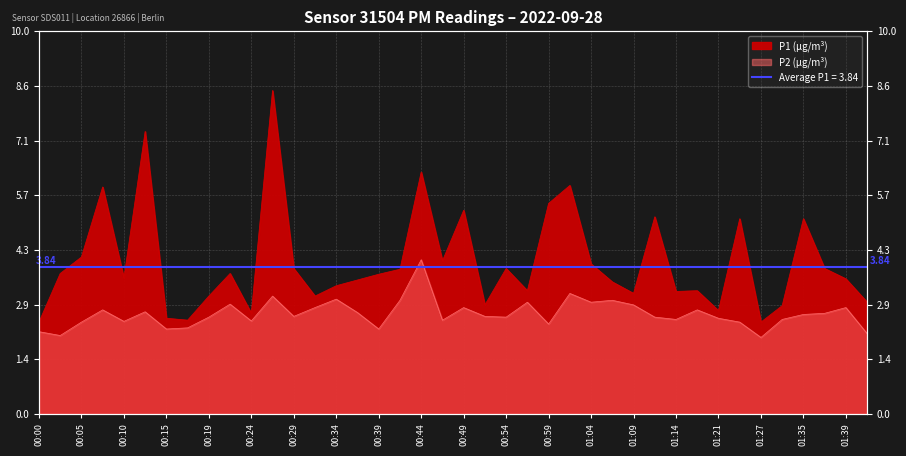

Reading left to right, what are all the values shown in this chart?

P1: 2.4	3.7	4.1	5.9	3.5	7.4	2.5	2.5	3.1	3.7	2.6	8.4	3.8	3.1	3.4	3.5	3.6	3.8	6.3	4.0	5.3	2.9	3.8	3.2	5.5	6.0	3.9	3.5	3.1	5.2	3.2	3.2	2.7	5.1	2.4	2.8	5.1	3.8	3.5	2.9
P2: 2.1	2.0	2.4	2.7	2.4	2.7	2.2	2.2	2.5	2.9	2.4	3.1	2.5	2.8	3.0	2.6	2.2	3.0	4.0	2.5	2.8	2.5	2.5	2.9	2.4	3.1	2.9	3.0	2.9	2.5	2.5	2.7	2.5	2.4	2.0	2.5	2.6	2.6	2.8	2.1